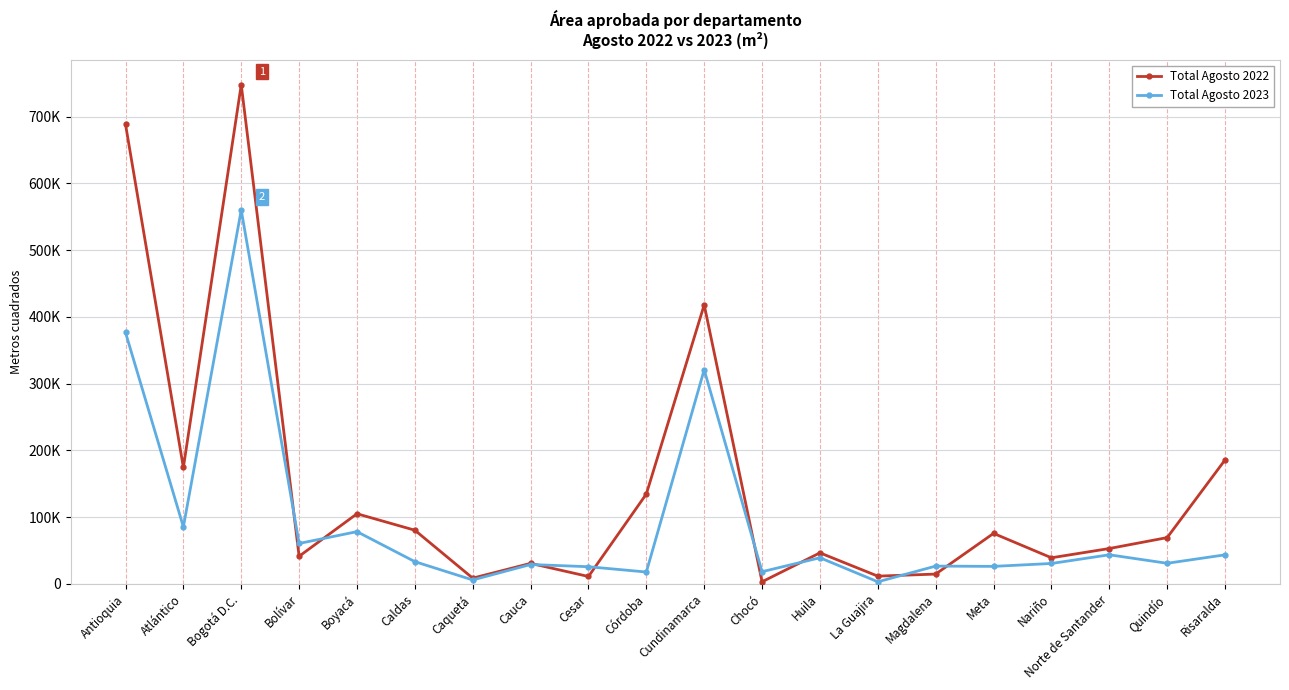

What value does the Total Agosto 2023 series have at Quindío?

30924